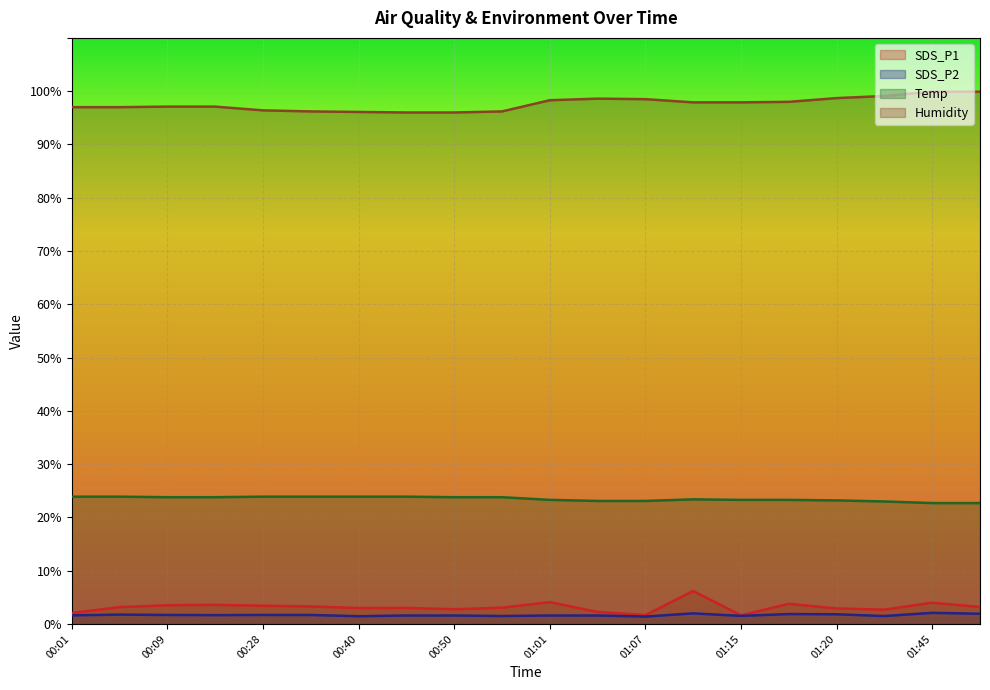

Rank the series at 00:50 from highest to lowest value.

Humidity, Temp, SDS_P1, SDS_P2